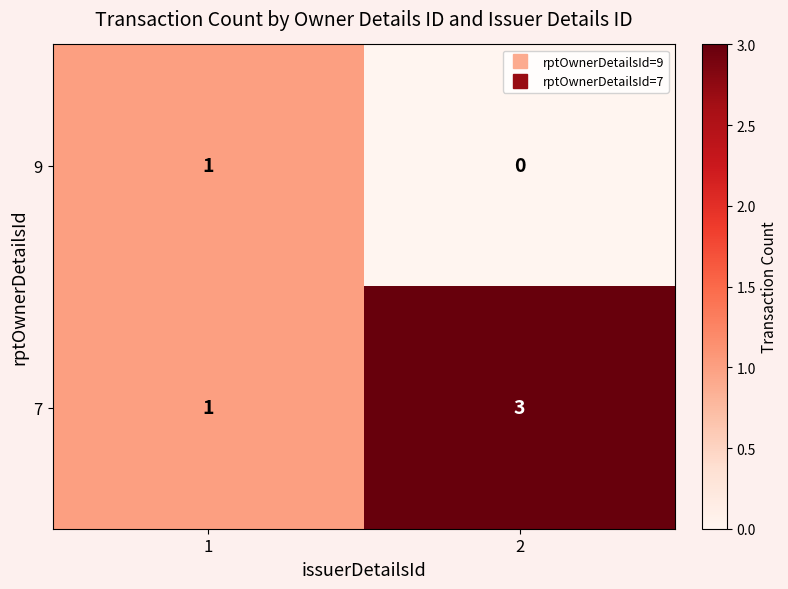

Is it true that 7 equals 1 at 2?

False